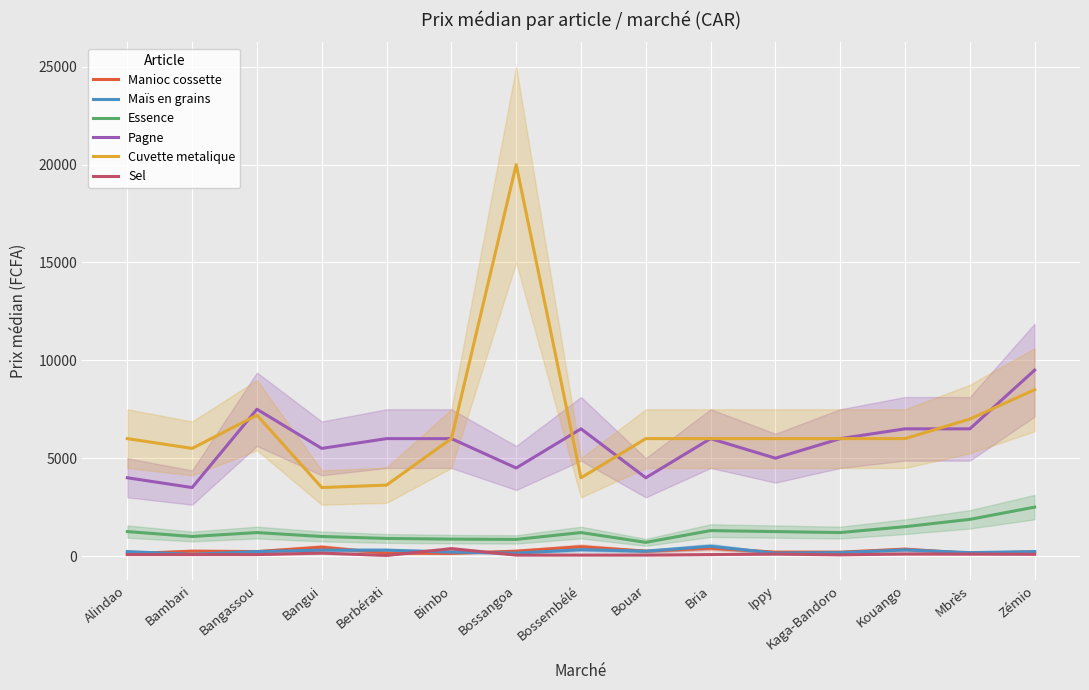

What is the difference between the maximum and second lowest values in the Pagne series?

5500.0